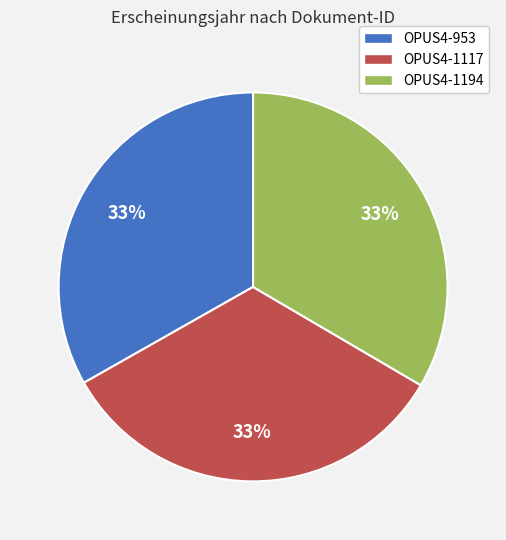

The OPUS4-1194 slice represents 44% of the pie. True or false?

False